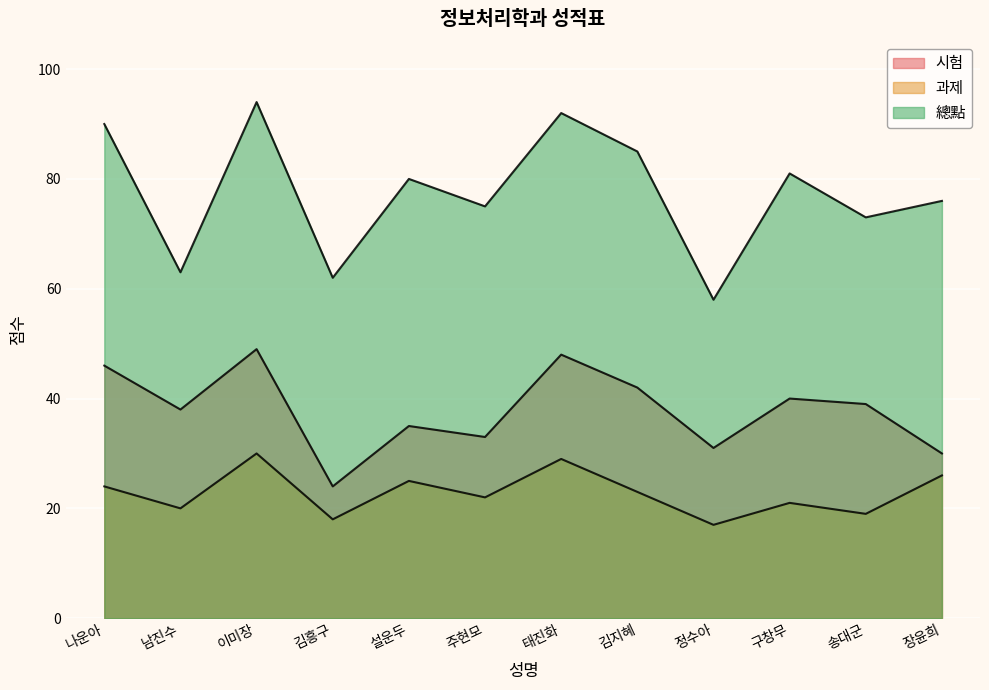

At which label does 시험 first exceed 39?

나운아